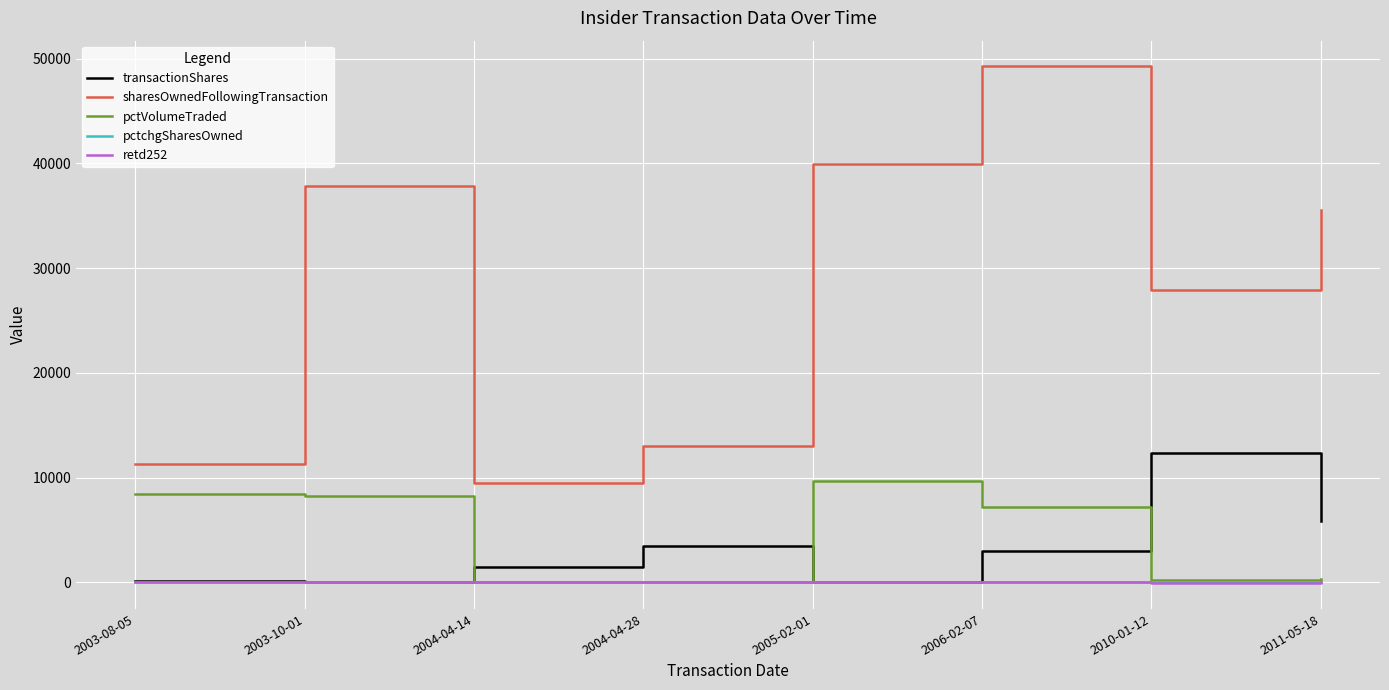

Where does the sharesOwnedFollowingTransaction series first go above 35509?

2003-10-01